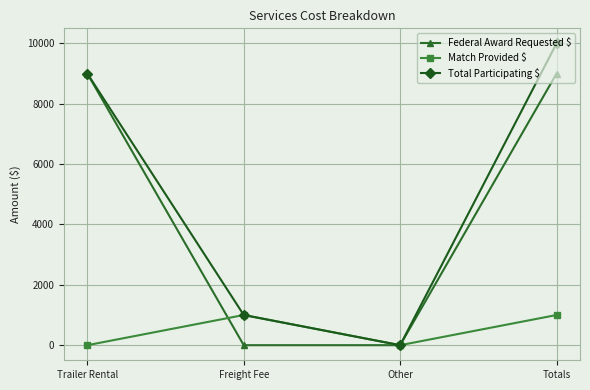

At which category is the sum across all series the highest?

Totals